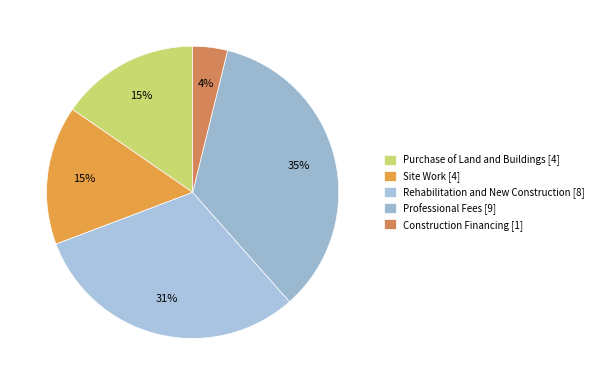

To the nearest percent, what is the difference between the largest and smallest slice percentages?

31%